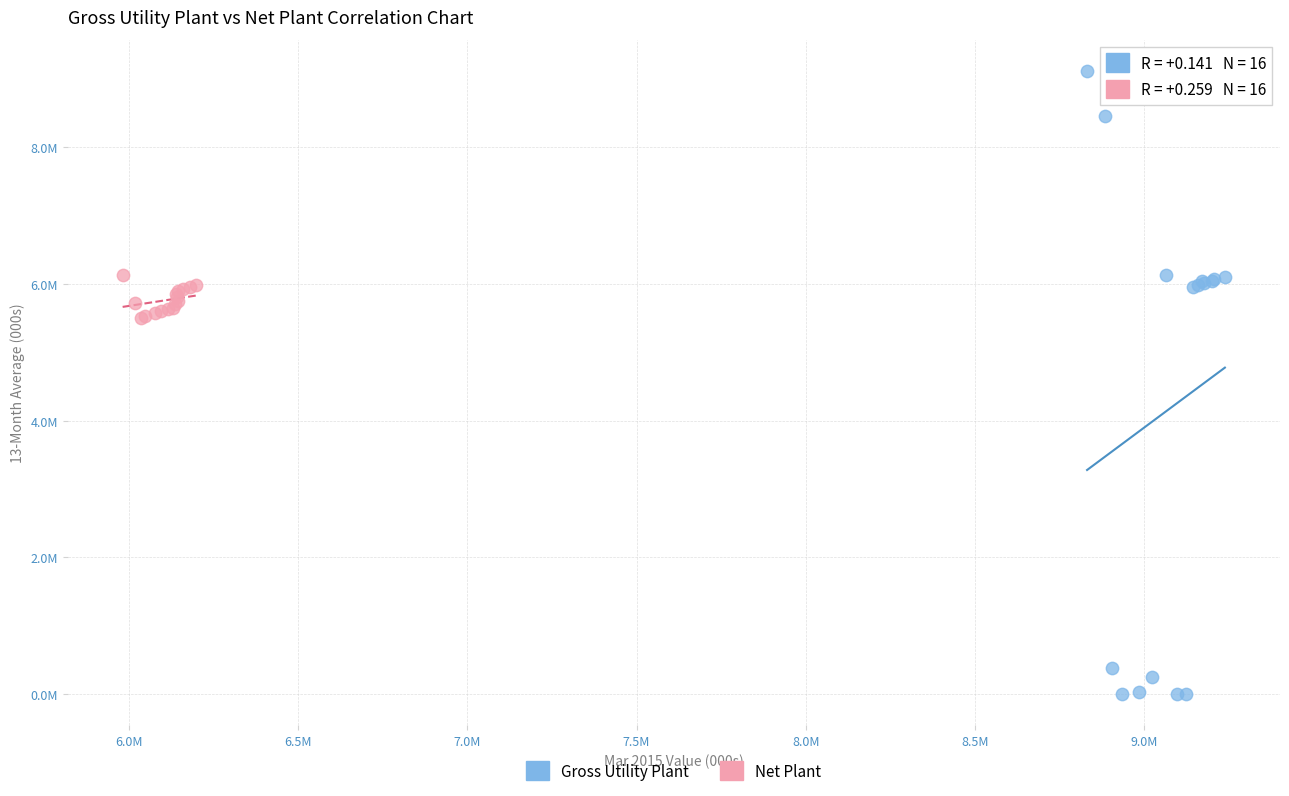

Which series contains the highest Y value?

Gross Utility Plant